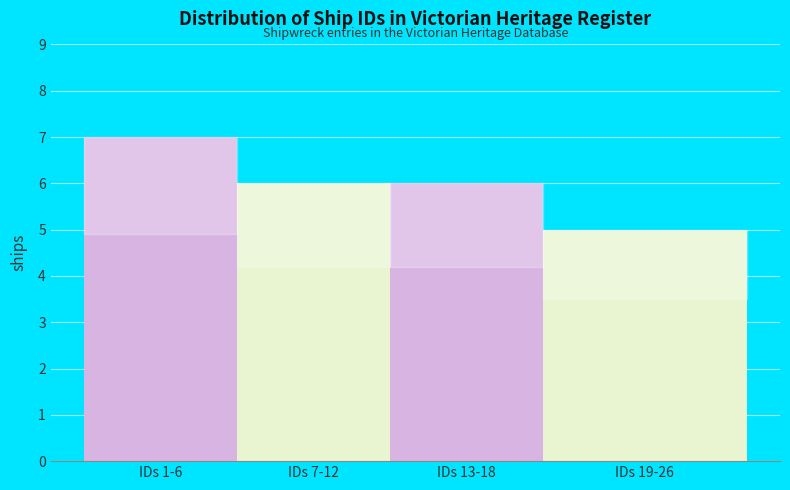

Reading left to right, extract all data points from this chart.

7	6	6	5